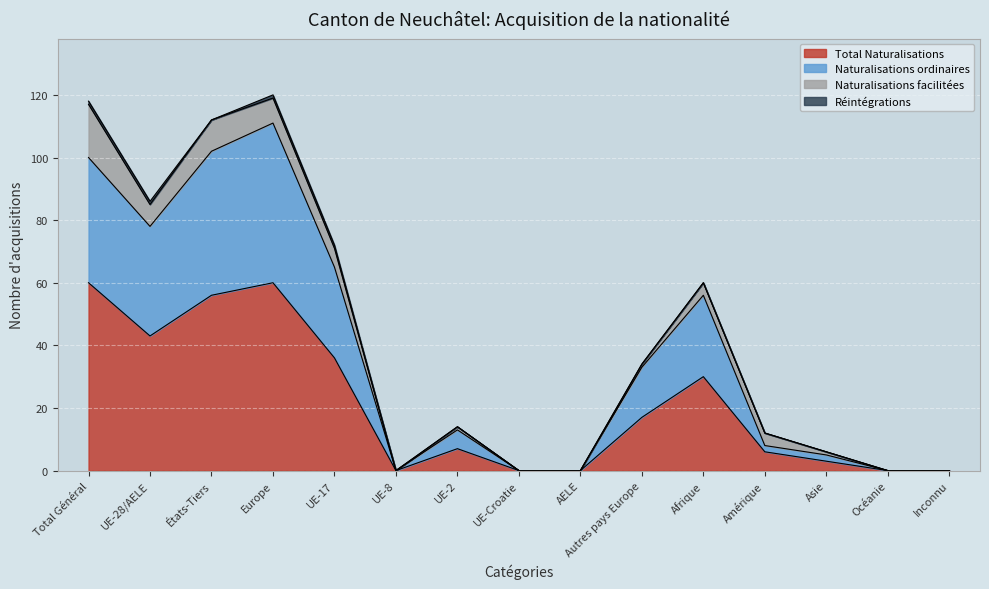

How many data points in Naturalisations ordinaires are above 13?

7